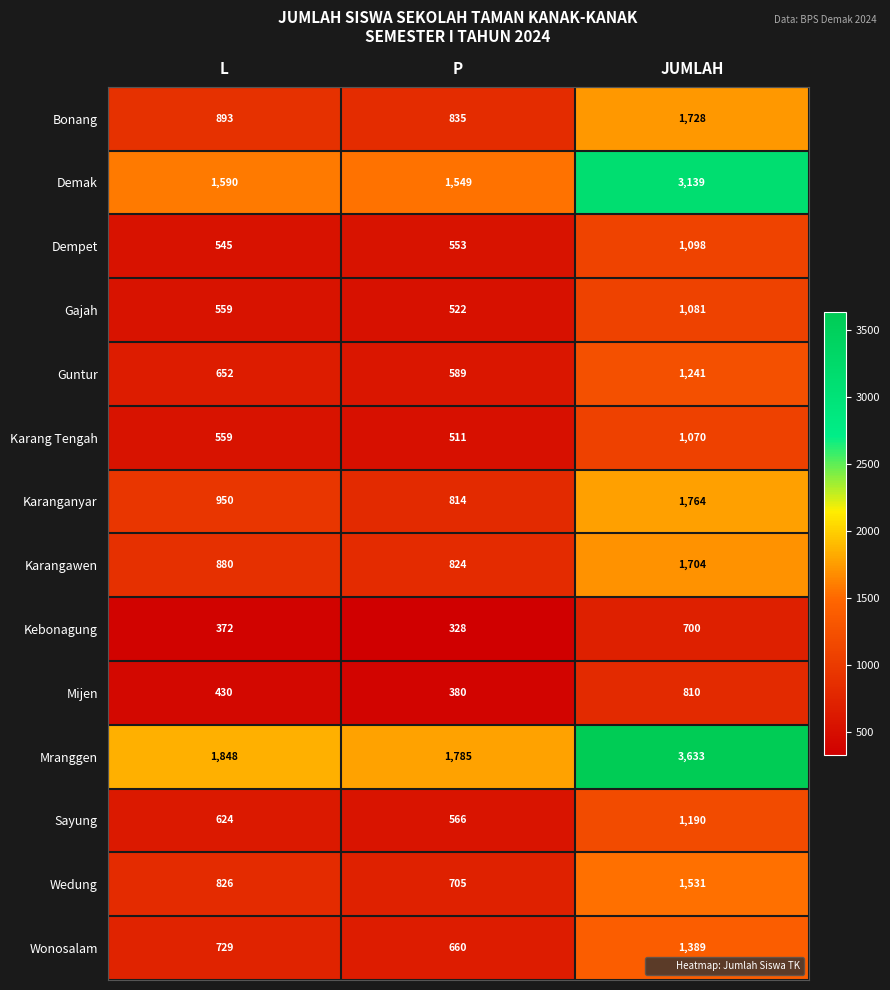

Rank the series by their maximum value, from lowest to highest.

Kebonagung, Mijen, Karang Tengah, Gajah, Dempet, Sayung, Guntur, Wonosalam, Wedung, Karangawen, Bonang, Karanganyar, Demak, Mranggen